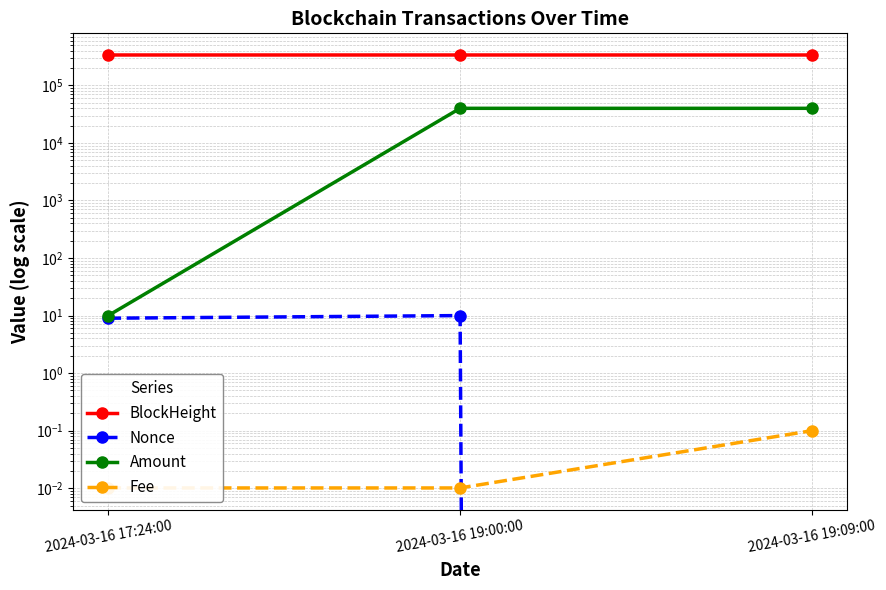

Does the chart have visible grid lines?

Yes